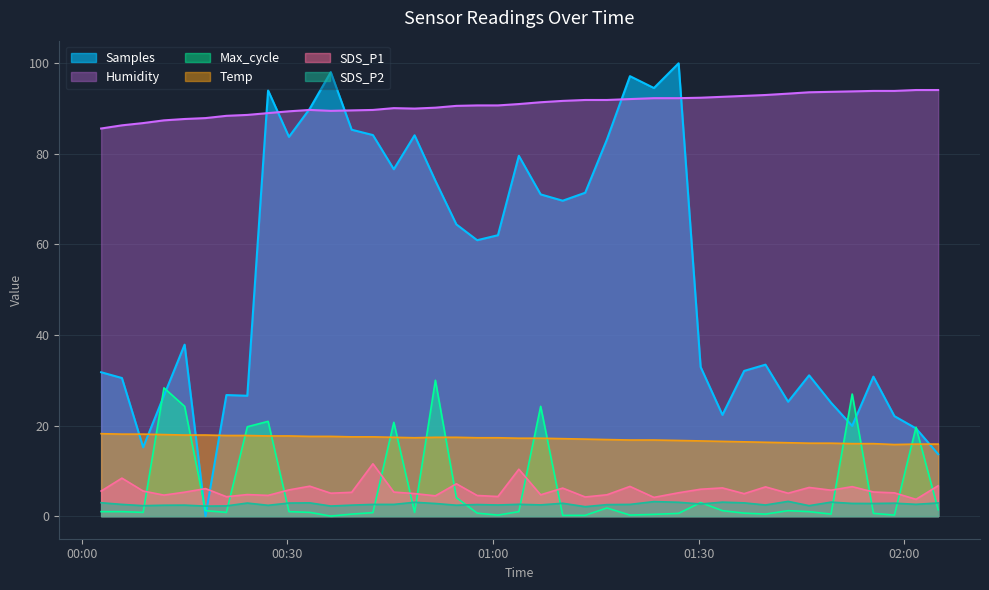

What position from the left is 2022/06/15 00:08:56?

3